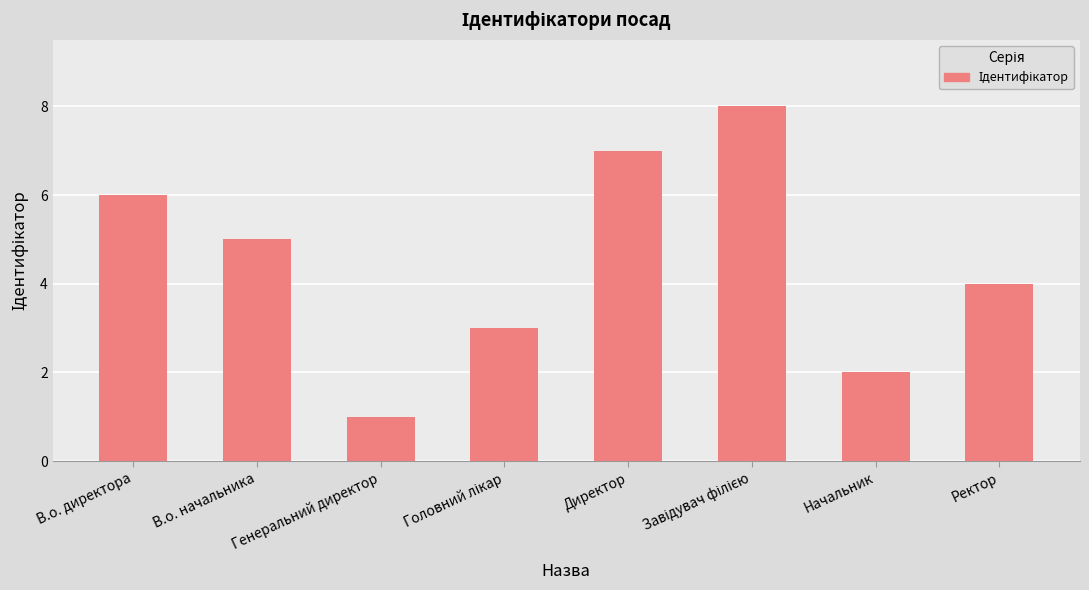

True or false: the data shows 4 at Ректор.

True